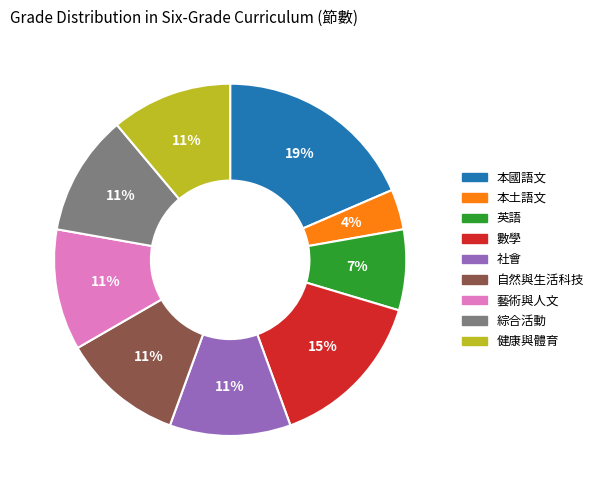

Combined, do 本國語文 and 數學 account for over 50%?

No